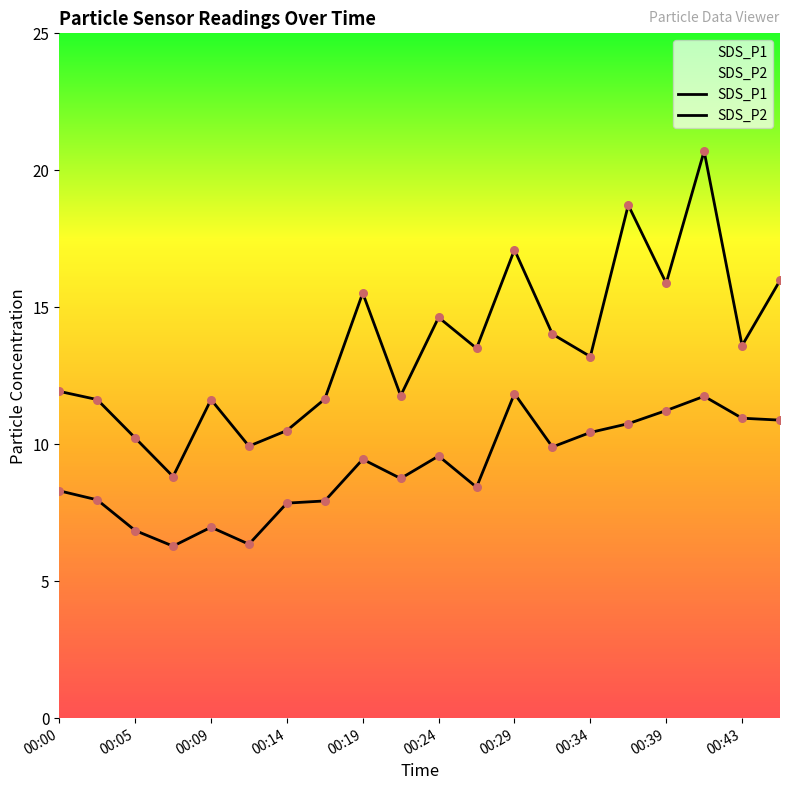

Which series has the largest Y range (max minus min)?

SDS_P1